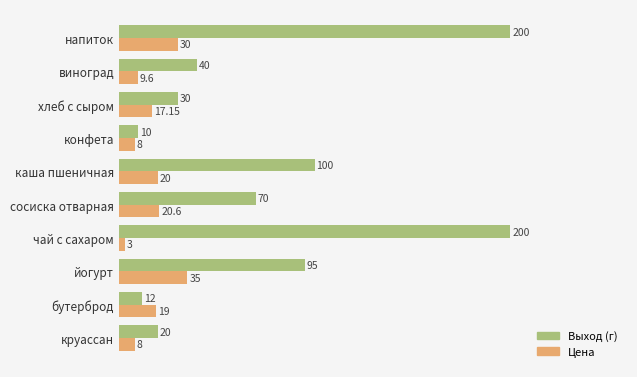

Which series has the largest total across all categories?

Выход (г)